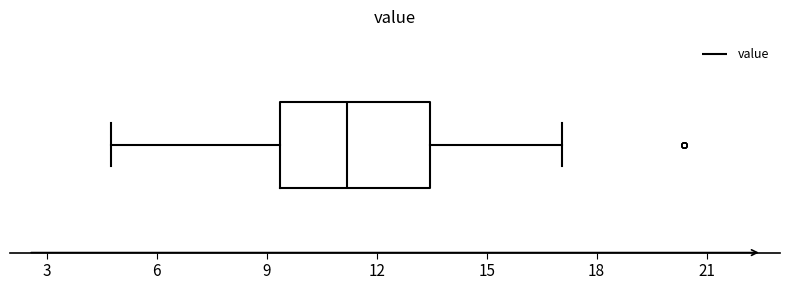

Where does the median line of the box sit on the x-axis? The values are not printed on the chart, so give them approximately, as read against the axis.

11.0